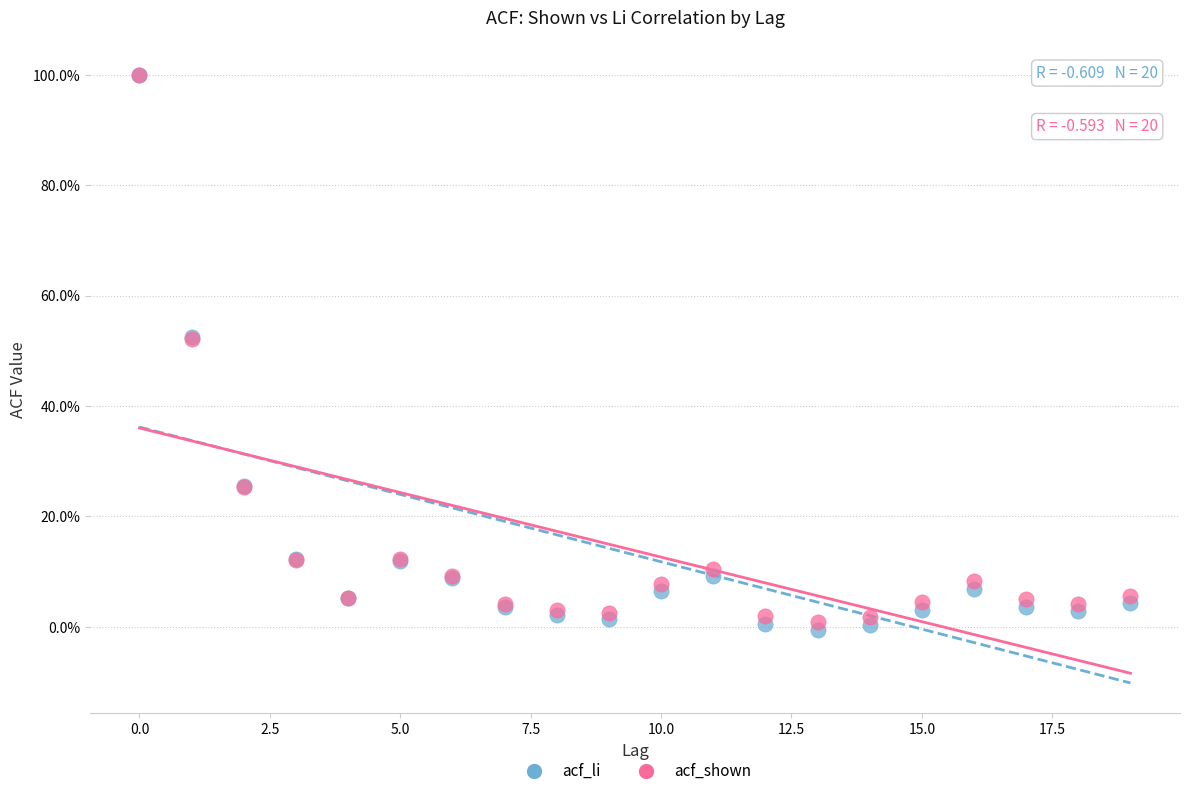

What are all the series names shown in the legend?

acf_li, acf_shown